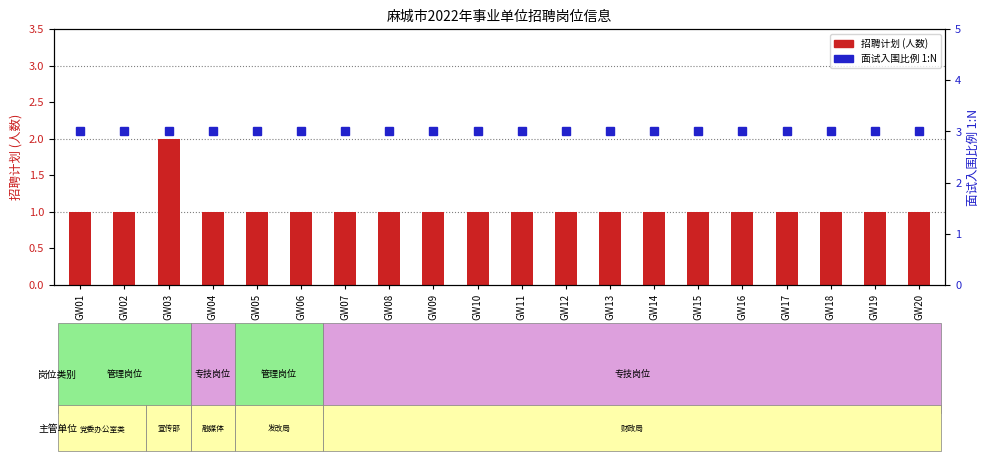

Reading left to right, list all the values displayed in this chart.

招聘计划: GW01=1	GW02=1	GW03=2	GW04=1	GW05=1	GW06=1	GW07=1	GW08=1	GW09=1	GW10=1	GW11=1	GW12=1	GW13=1	GW14=1	GW15=1	GW16=1	GW17=1	GW18=1	GW19=1	GW20=1
面试入围比例(1:N): GW01=3	GW02=3	GW03=3	GW04=3	GW05=3	GW06=3	GW07=3	GW08=3	GW09=3	GW10=3	GW11=3	GW12=3	GW13=3	GW14=3	GW15=3	GW16=3	GW17=3	GW18=3	GW19=3	GW20=3